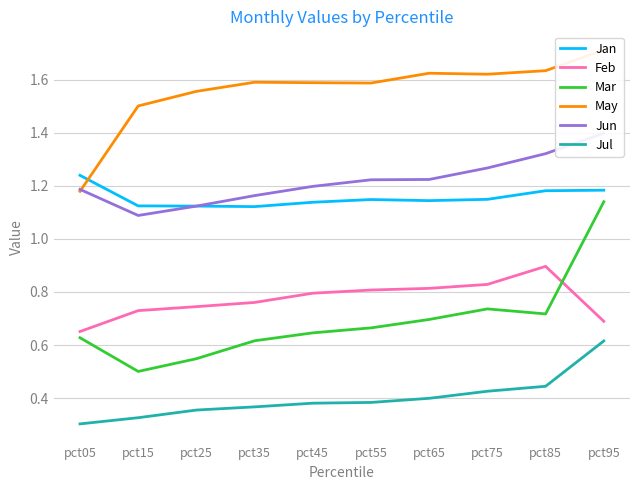

What is the total value across all series at pct05?

5.2